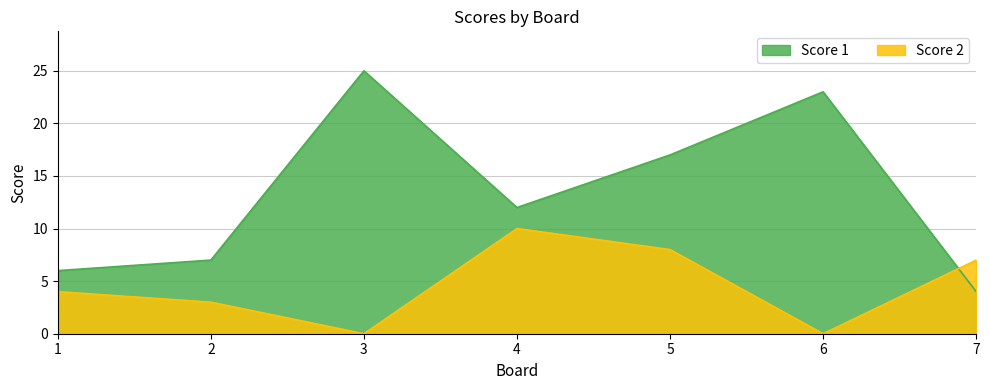

How many distinct data groups are displayed?

2